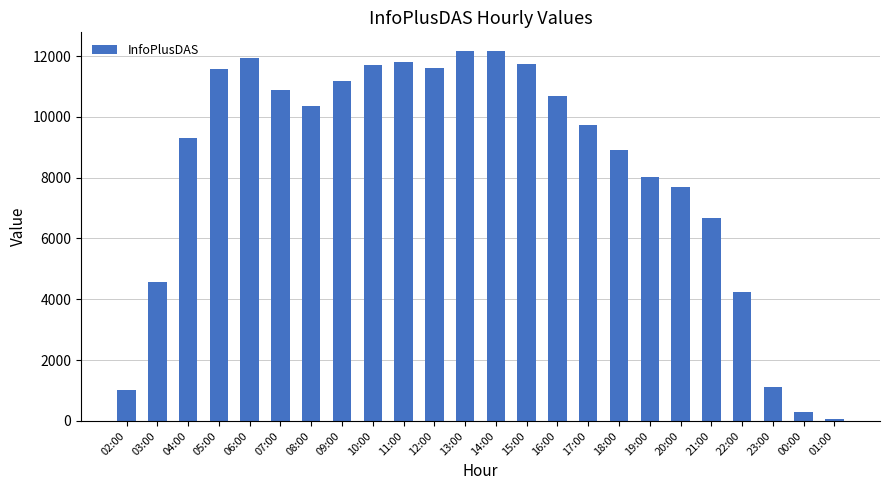

Where is the data nearest to the value 6123?

21:00